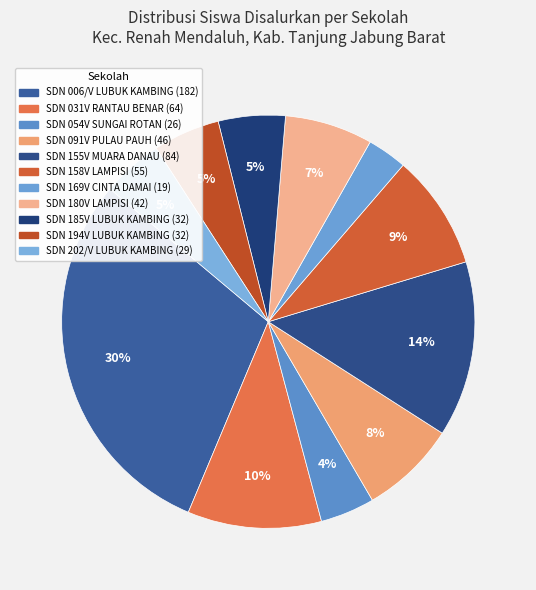

Which slice is the smallest?

SD NEGERI 169V CINTA DAMAI